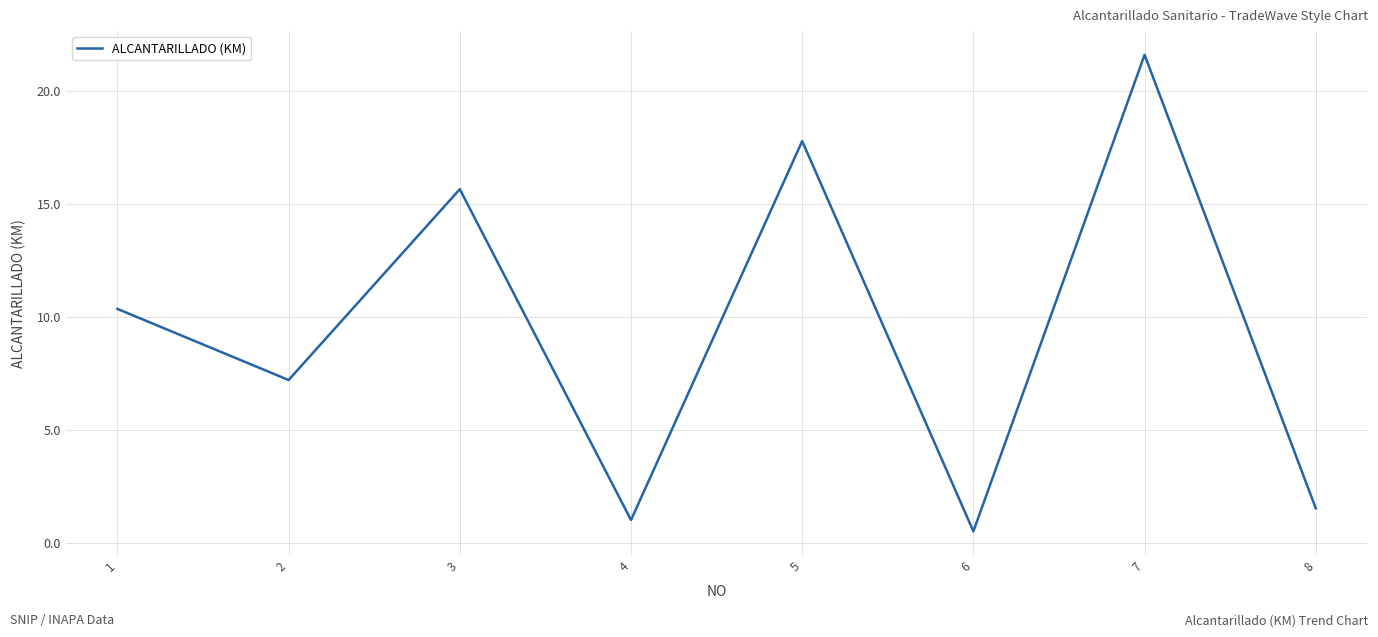

True or false: there are more than 0 points higher than both neighbors.

True